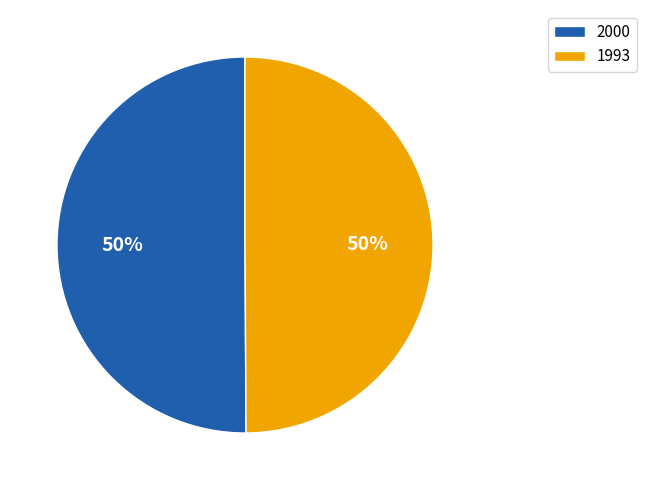

Combined, do 2000 and 1993 account for over 50%?

Yes